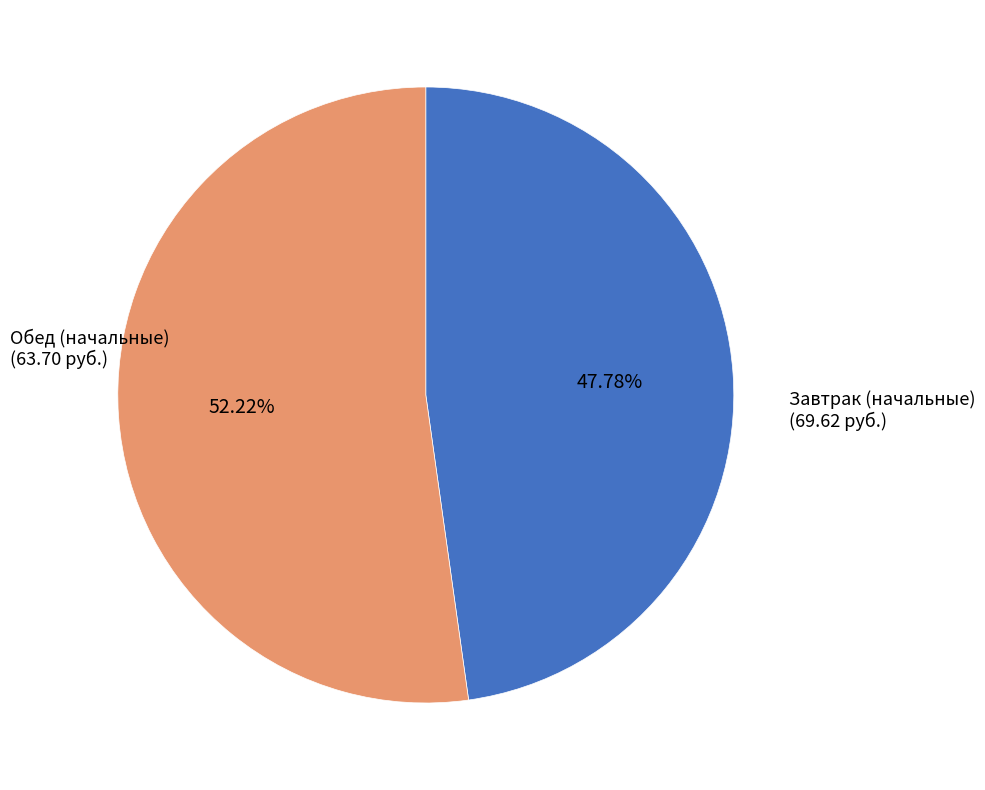

Is there a majority slice in this chart?

Yes